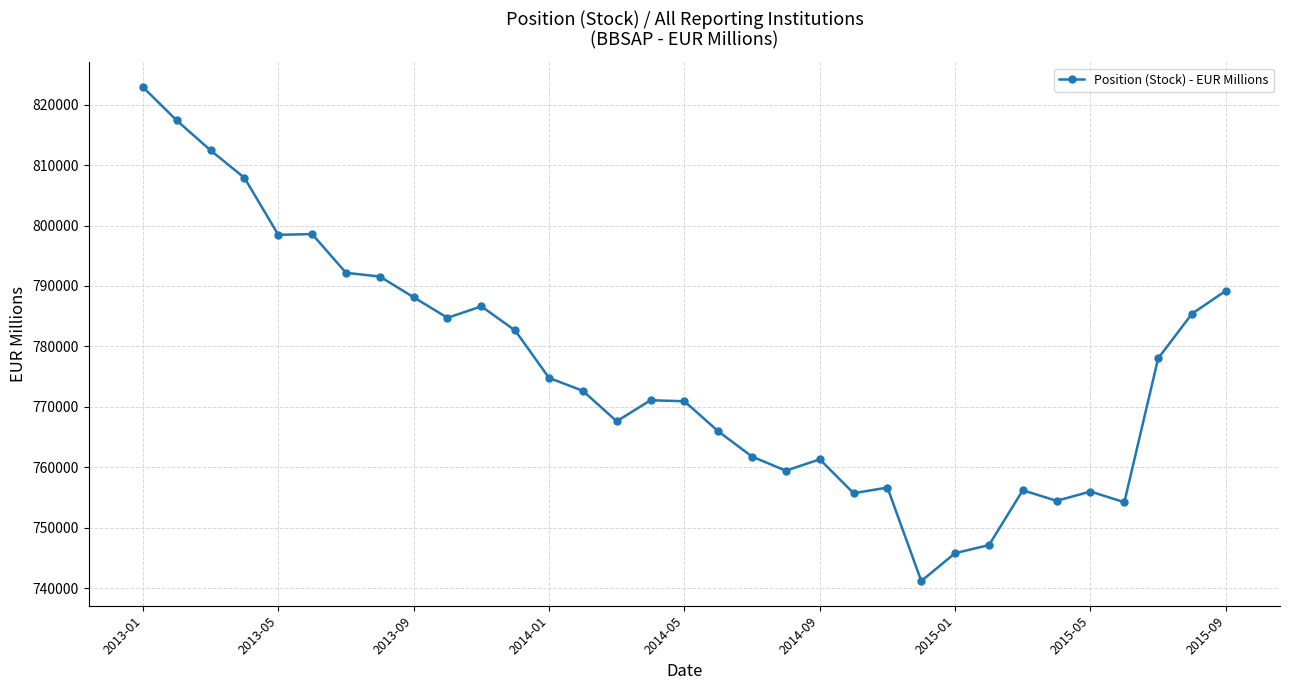

What is the difference between the maximum and second lowest values?

77125